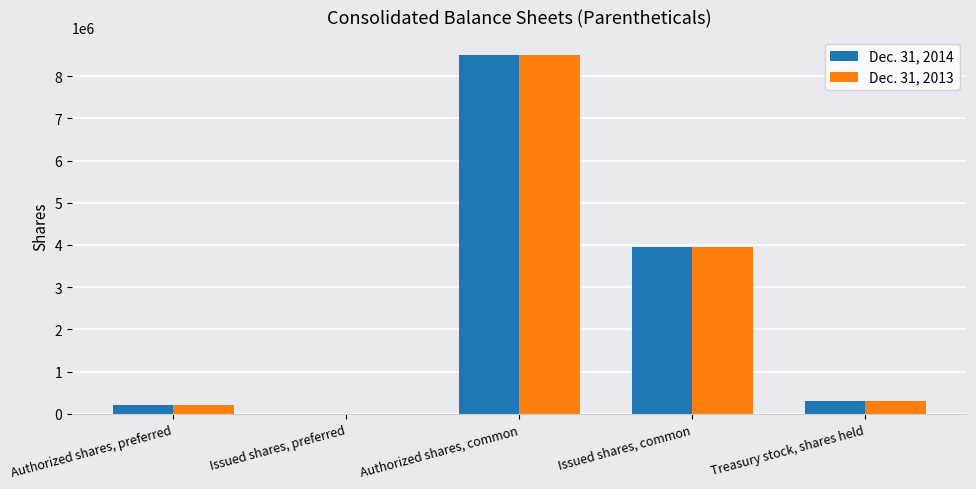

At which category is the sum across all series the highest?

Authorized shares, common